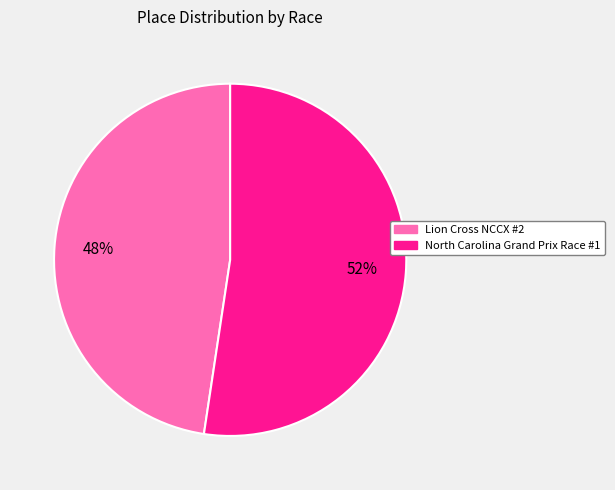

Count the number of slices in the pie.

2